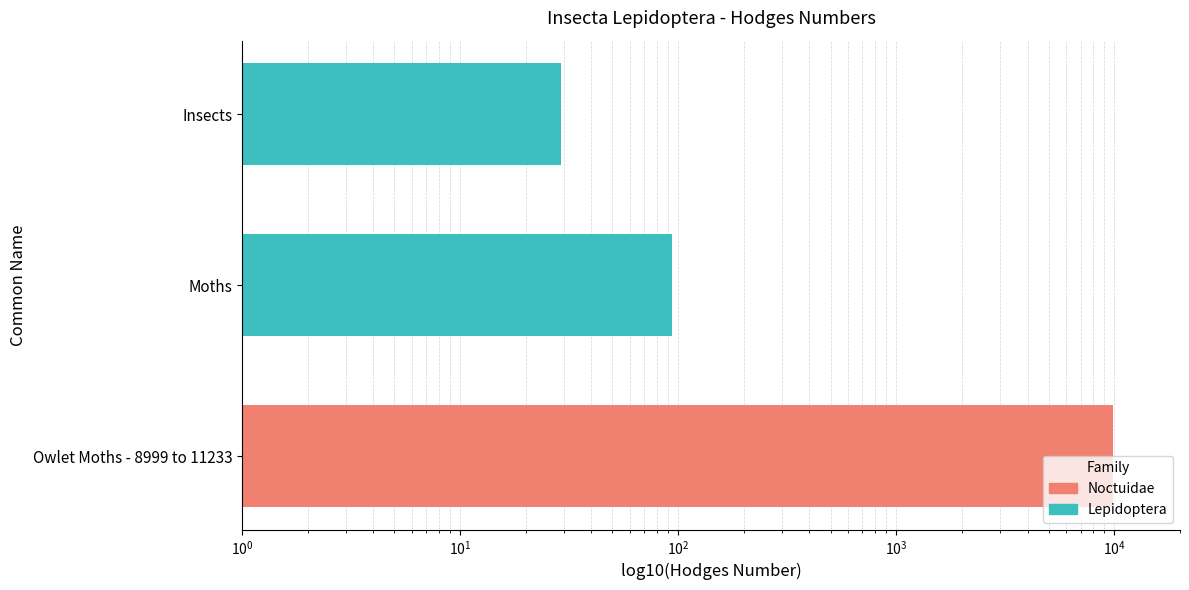

The value at Owlet Moths - 8999 to 11233 is 17138.0. True or false?

False